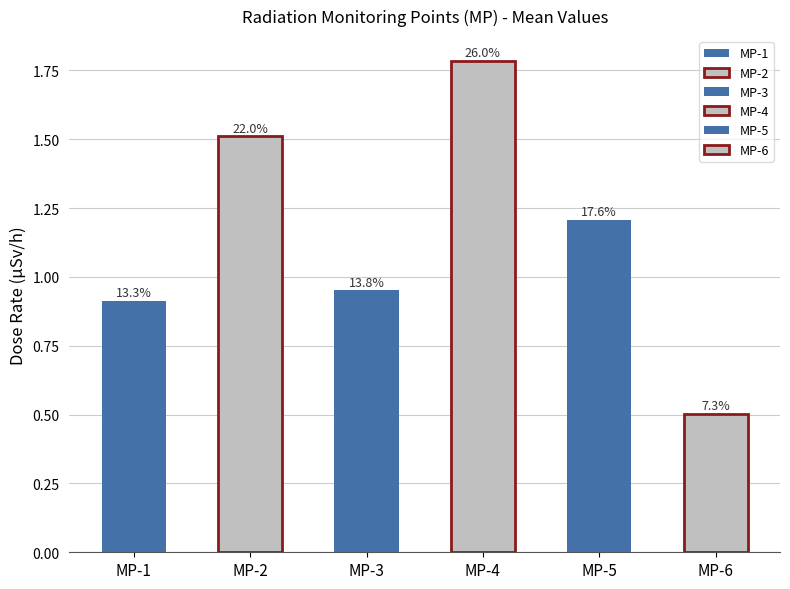

Rank the series by their maximum value, from lowest to highest.

MP-6, MP-1, MP-3, MP-5, MP-2, MP-4